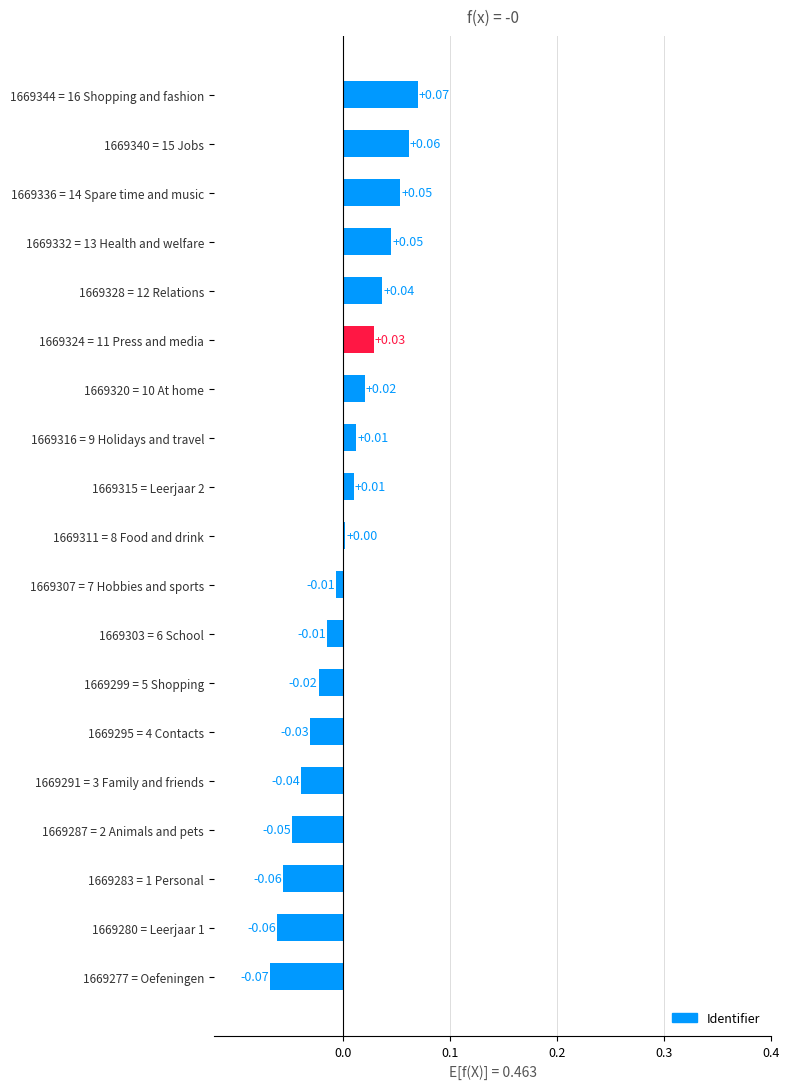

Between 1669280 = Leerjaar 1 and 1669324 = 11 Press and media, which is larger?

1669324 = 11 Press and media